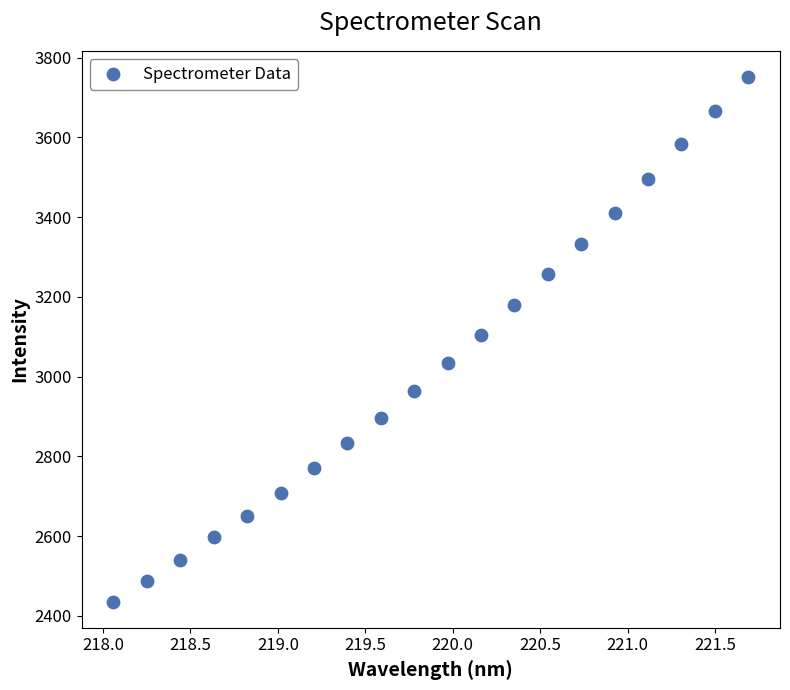

What is the range of Y values (max minus min)?

1315.3